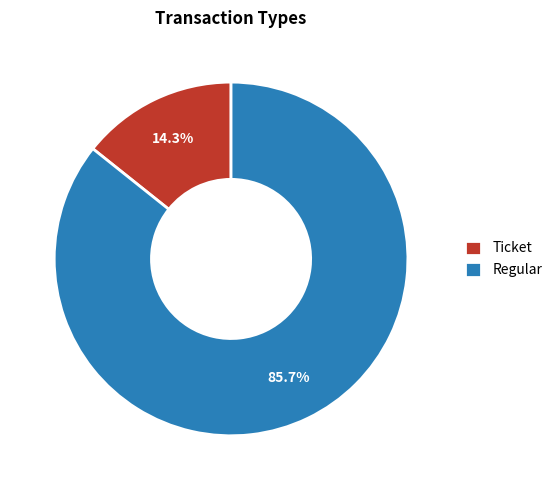

To the nearest percent, what portion does Regular represent?

86%